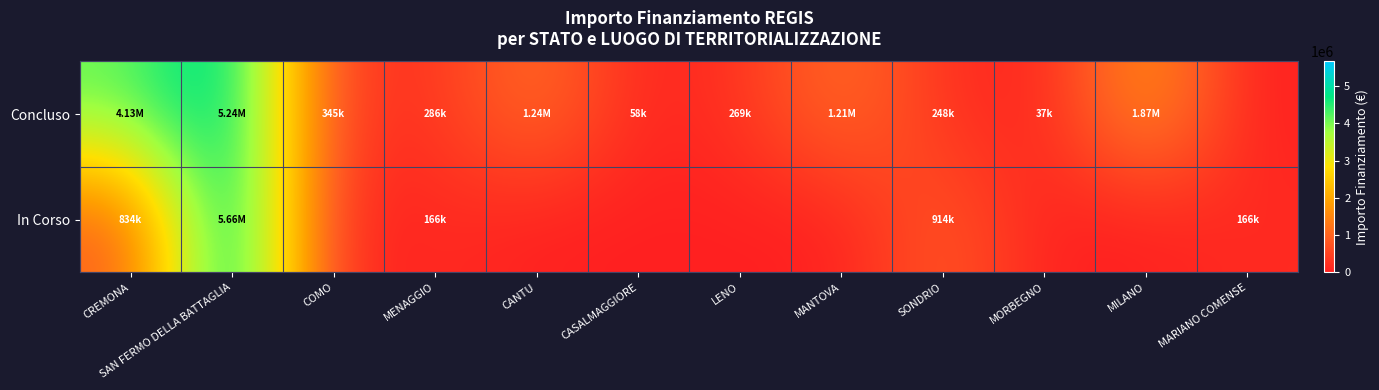

Reading left to right, list all the values displayed in this chart.

Concluso: CREMONA=4132595.6	SAN FERMO DELLA BATTAGLIA=5244015.0	COMO=344882.5	MENAGGIO=286114.4	CANTU=1242450.0	CASALMAGGIORE=57564.0	LENO=269021.9	MANTOVA=1206048.8	SONDRIO=247700.0	MORBEGNO=36600.0	MILANO=1866366.7	MARIANO COMENSE=0.0
In Corso: CREMONA=833874.0	SAN FERMO DELLA BATTAGLIA=5662257.7	COMO=0.0	MENAGGIO=165553.7	CANTU=0.0	CASALMAGGIORE=0.0	LENO=0.0	MANTOVA=0.0	SONDRIO=914000.0	MORBEGNO=0.0	MILANO=0.0	MARIANO COMENSE=165553.7